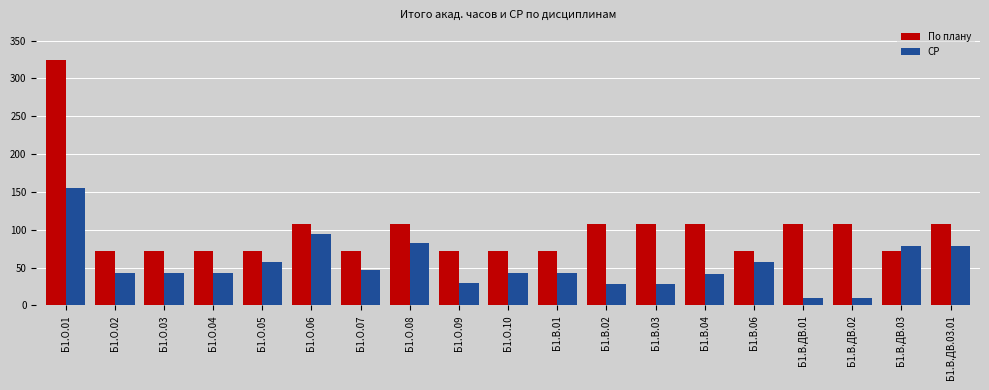

Where does the СР series first go above 43?

Б1.О.01